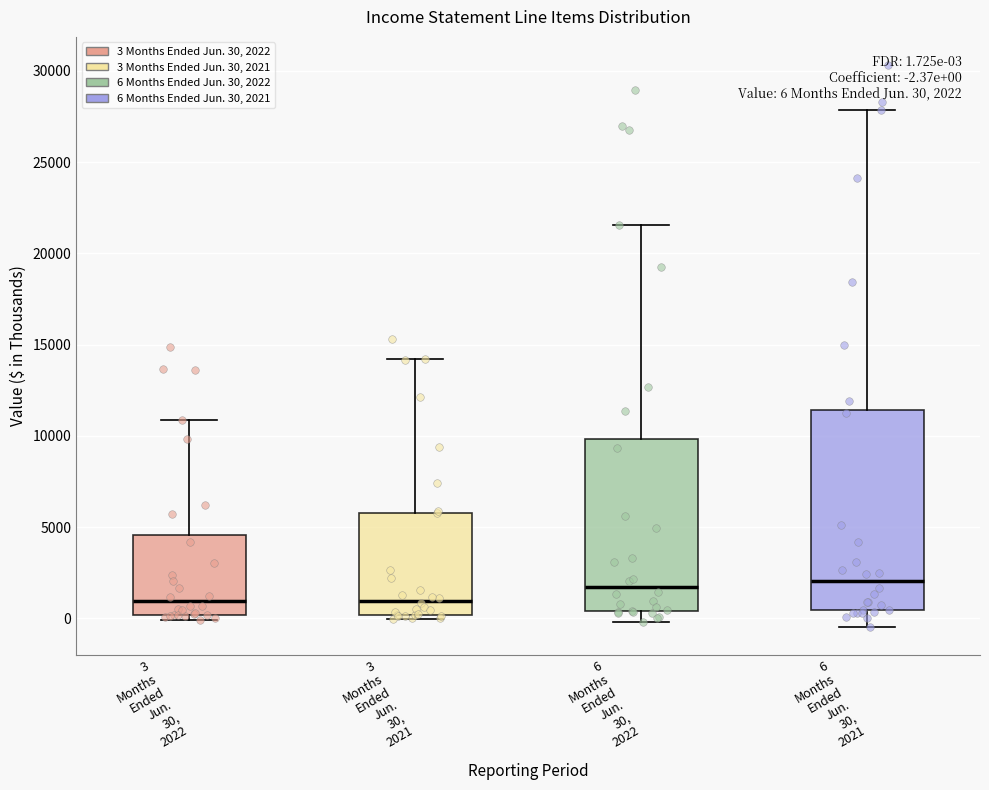

Which box is the tallest, from its lower edge to its upper edge?

6 Months Ended Jun. 30, 2021